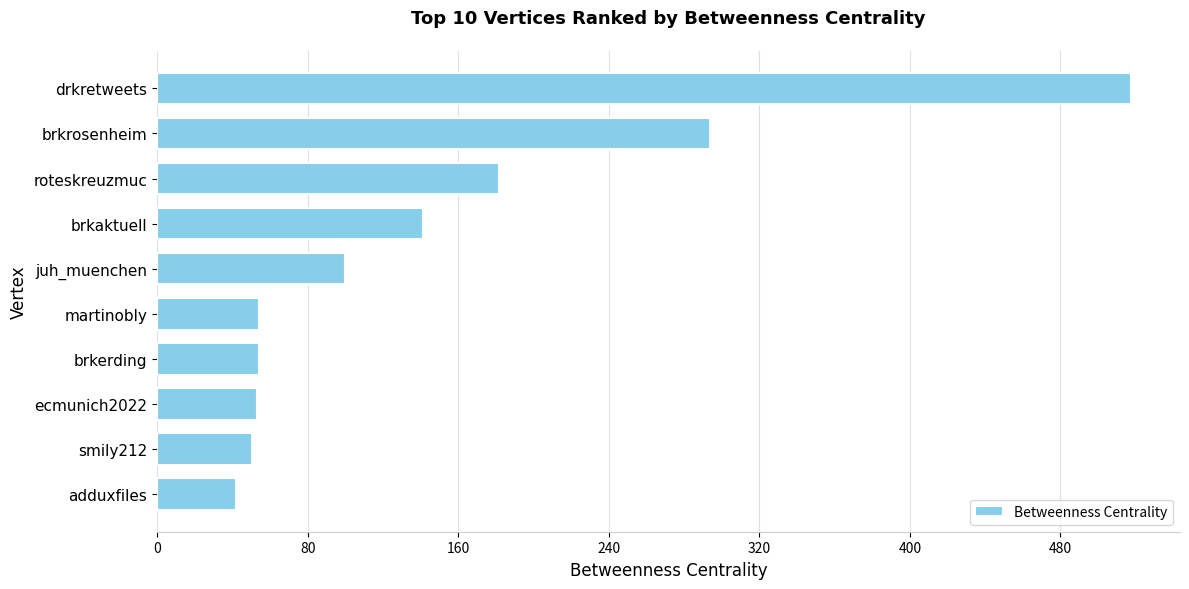

What is the smallest value displayed?

42.0